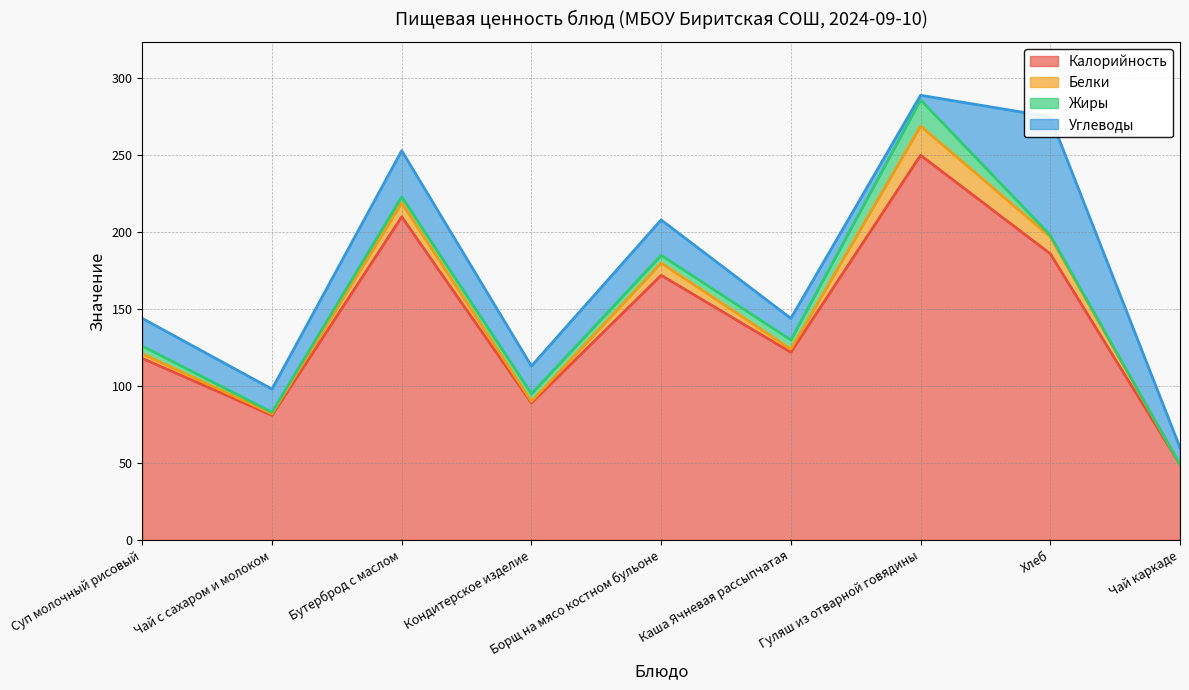

Reading left to right, what are all the values shown in this chart?

Калорийность: 118	81	210	89	172	122	250	186	49
Белки: 3	1	9	1	8	2	19	11	0
Жиры: 5	1	4	5	5	6	17	1	0
Углеводы: 18	15	30	18	23	14	3	77	11